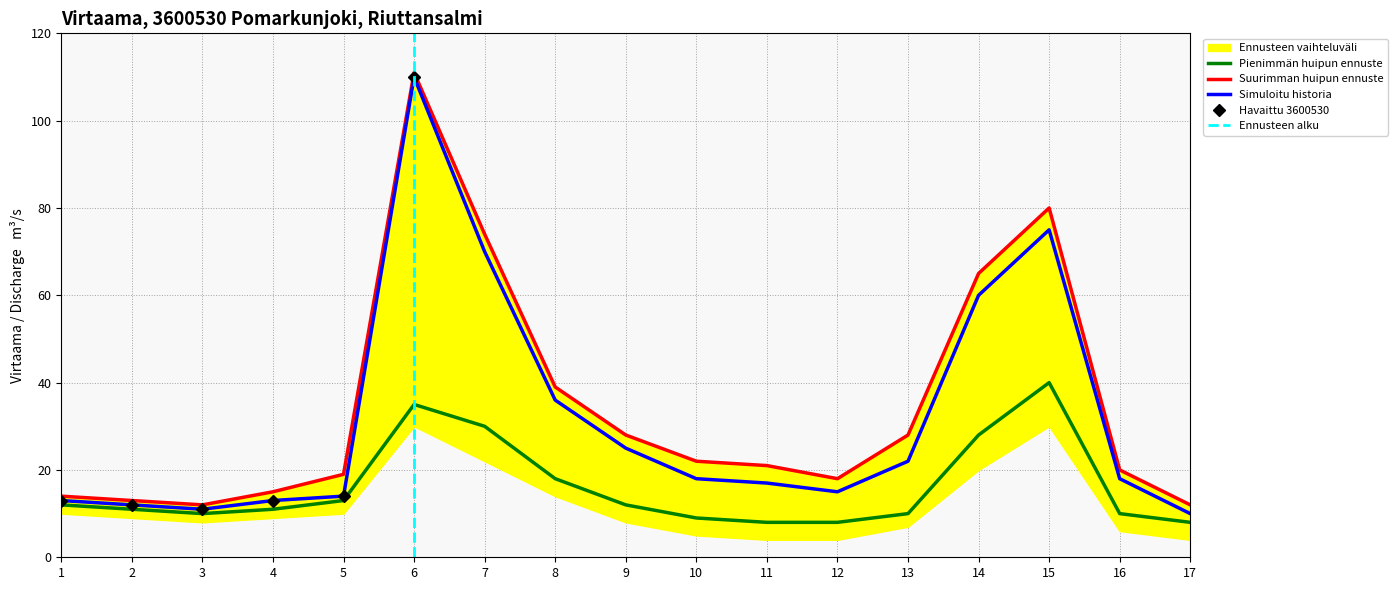

Rank the categories by Simuloitu historia value from highest to lowest.

6, 15, 7, 14, 8, 9, 13, 10, 16, 11, 12, 5, 1, 4, 2, 3, 17